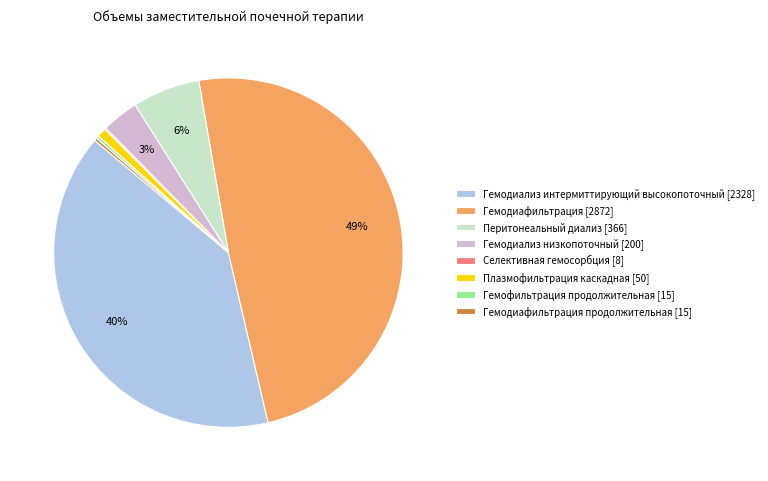

Between Гемодиафильтрация [2872] and Плазмофильтрация каскадная [50], which is larger?

Гемодиафильтрация [2872]